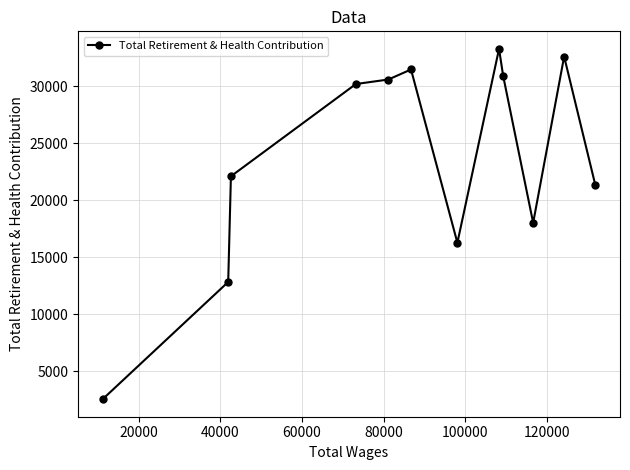

True or false: there are more than 0 points higher than both neighbors.

True